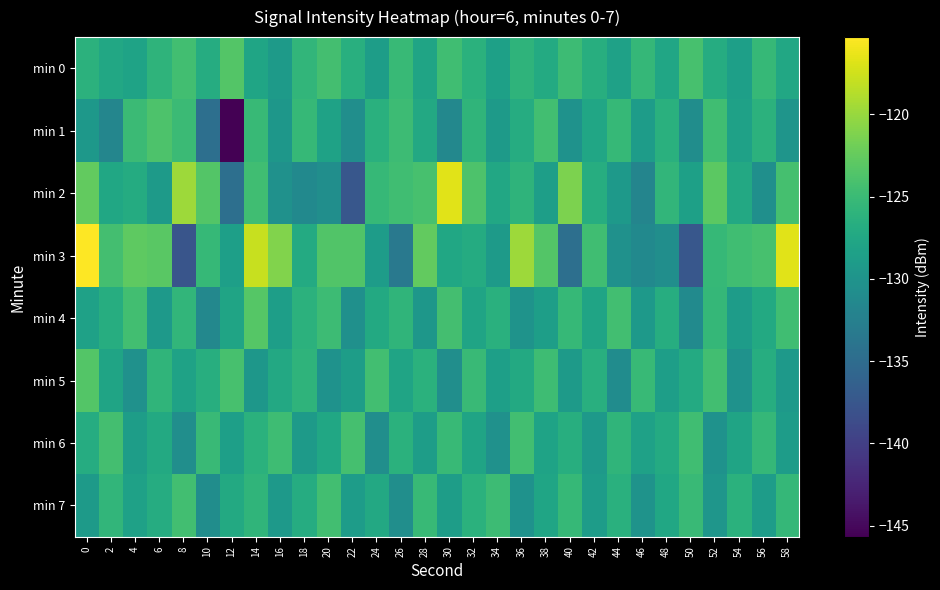

Count the number of data series in this chart.

8